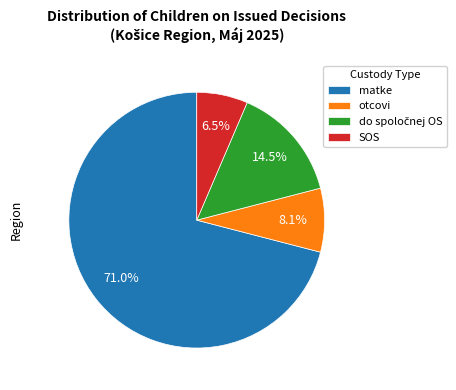

True or false: matke accounts for 81% of the total.

False